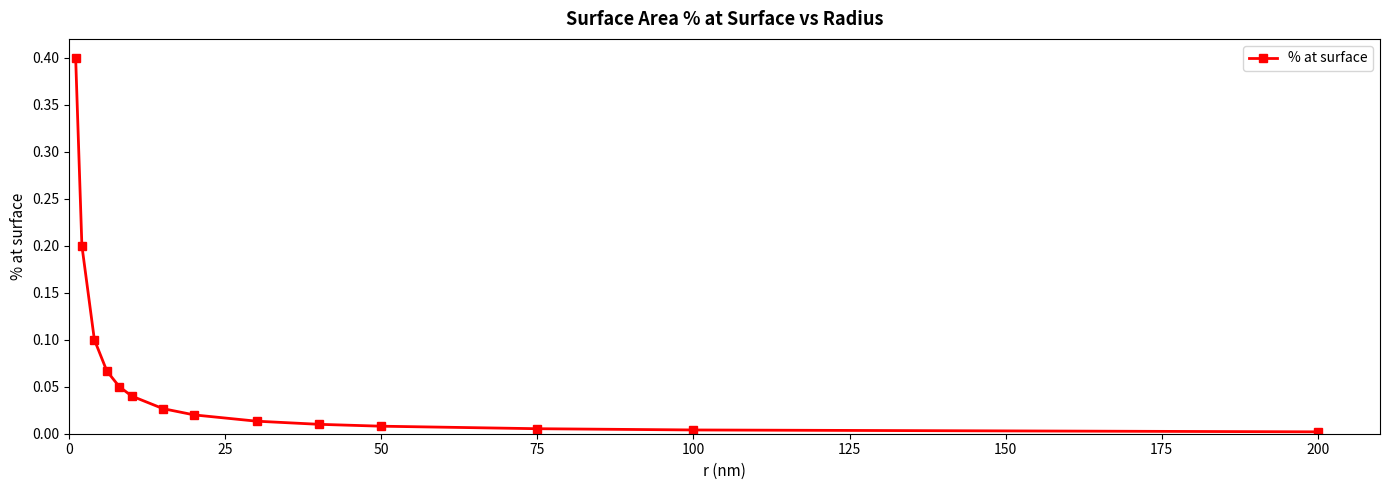

What is the value of the 2nd point from the left?

0.2